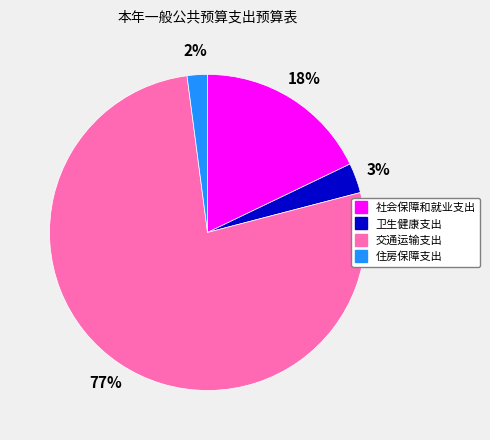

What is the smallest slice in the pie chart?

住房保障支出